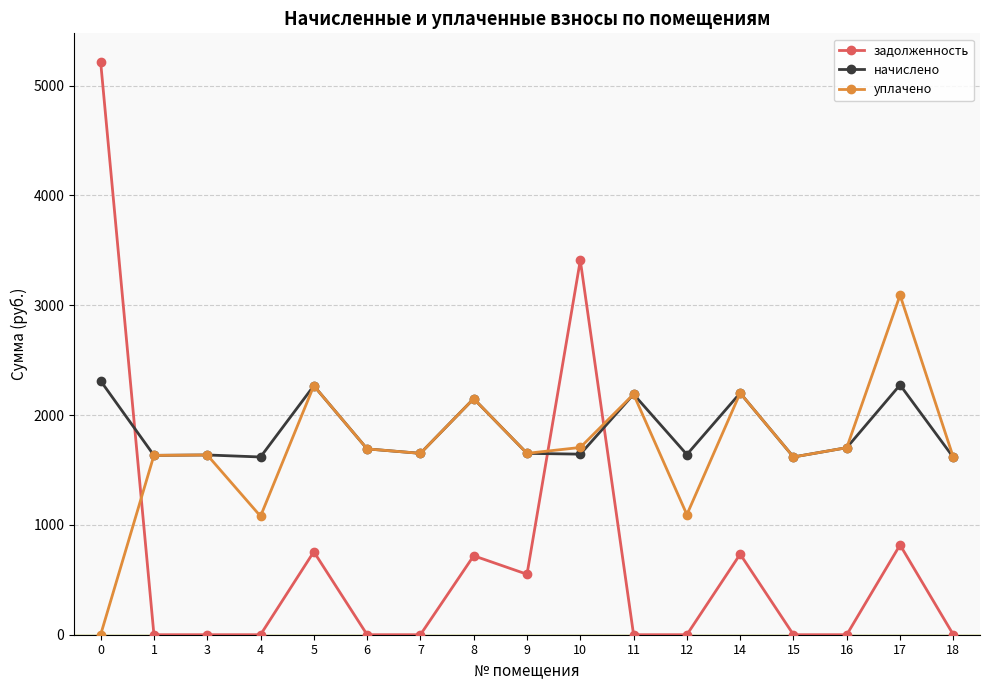

Is it true that задолженность equals 755.8 at 5?

True